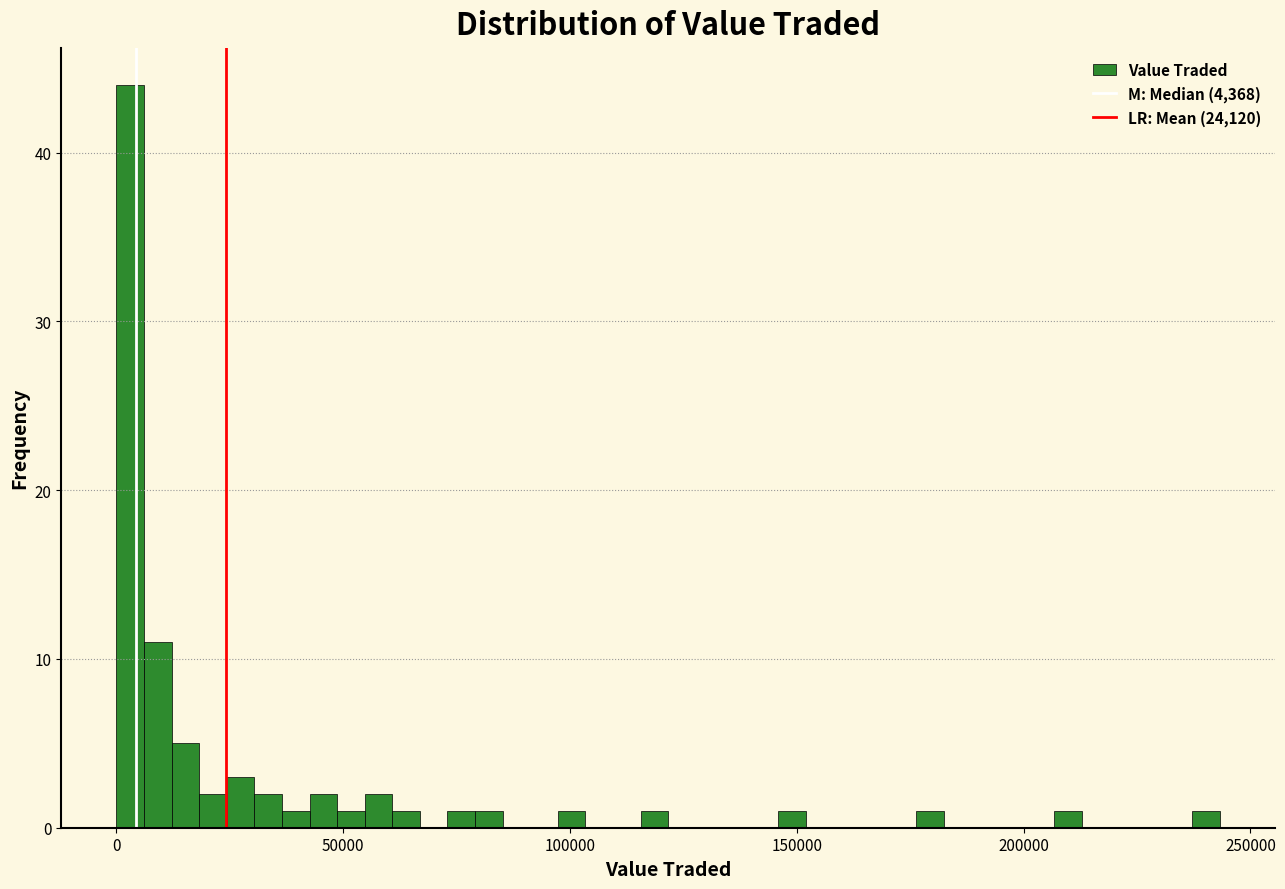

Read against the x-axis, roughly where is the centre of the tallest bar?

5000